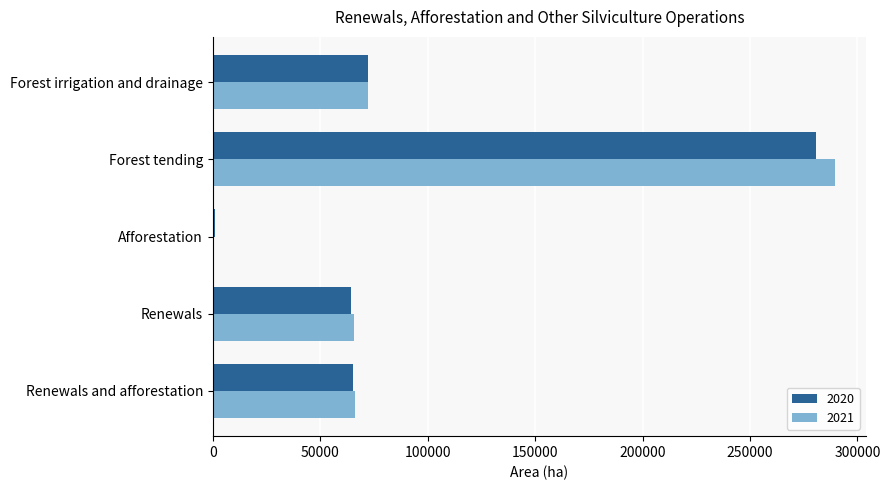

True or false: 2020 has a value of 68778 at Forest tending.

False